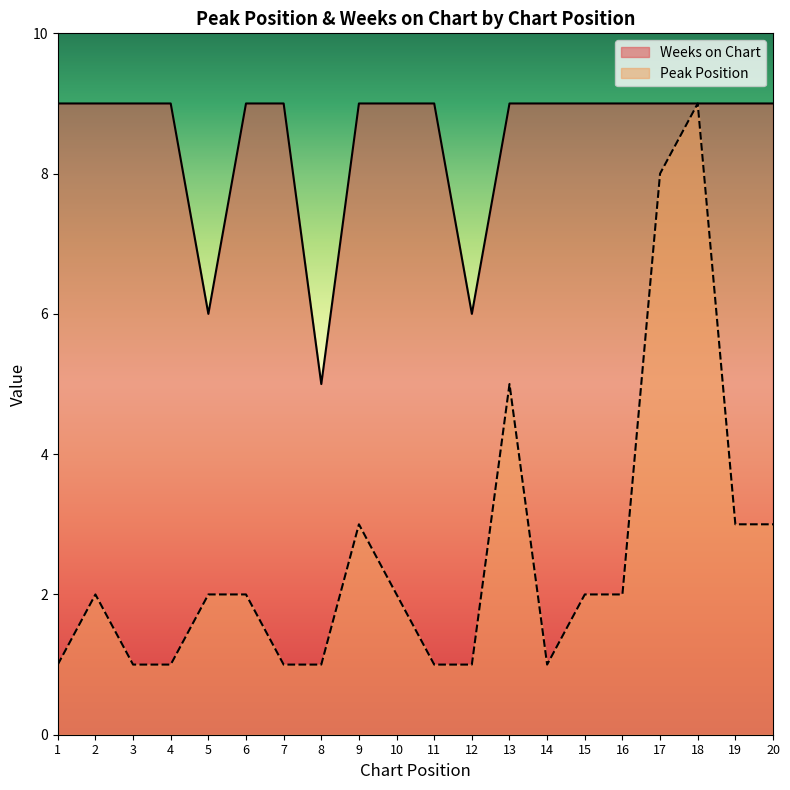

Which category has the lowest value across all series?

1